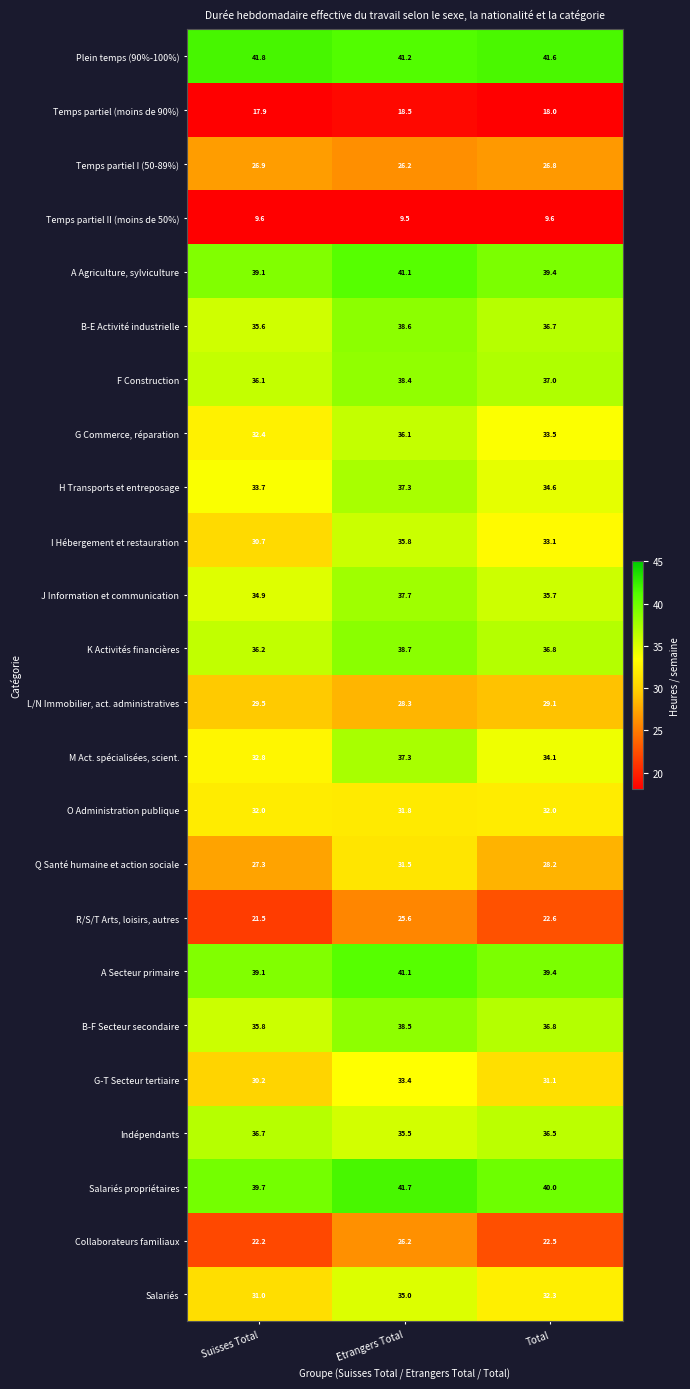

The Temps partiel II (moins de 50%) series shows 4.5 at Etrangers Total. True or false?

False